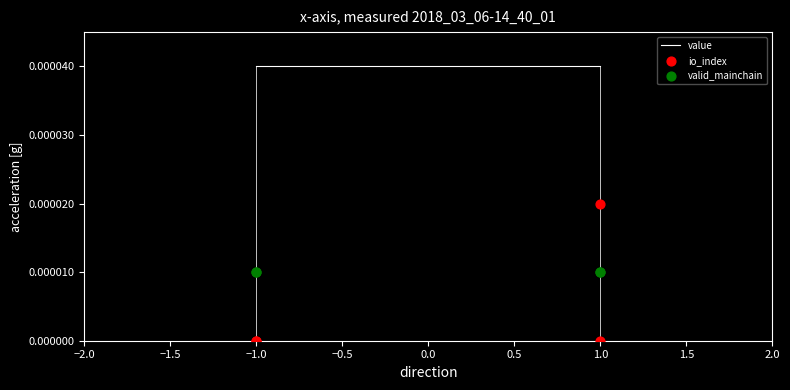

Is the value of value at −1.0 greater than the value of valid_mainchain at 1.0?

Yes